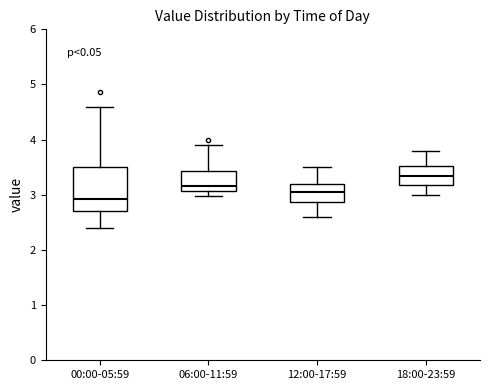

Comparing the boxes themselves (not the whiskers), which one is the tallest?

00:00-05:59